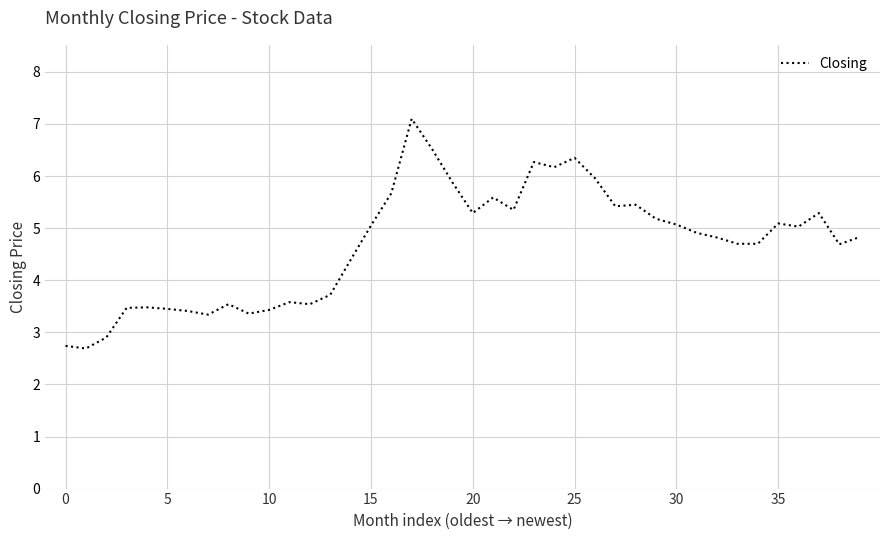

What is the difference between the maximum and minimum values?

4.4